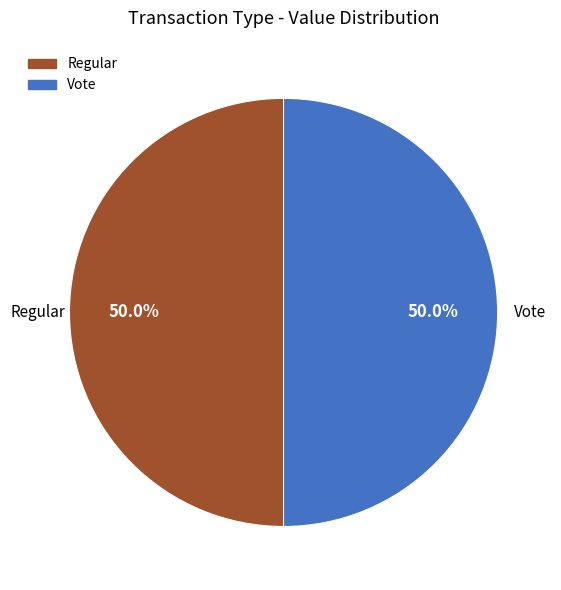

Is the sum of Regular and Vote greater than half?

Yes